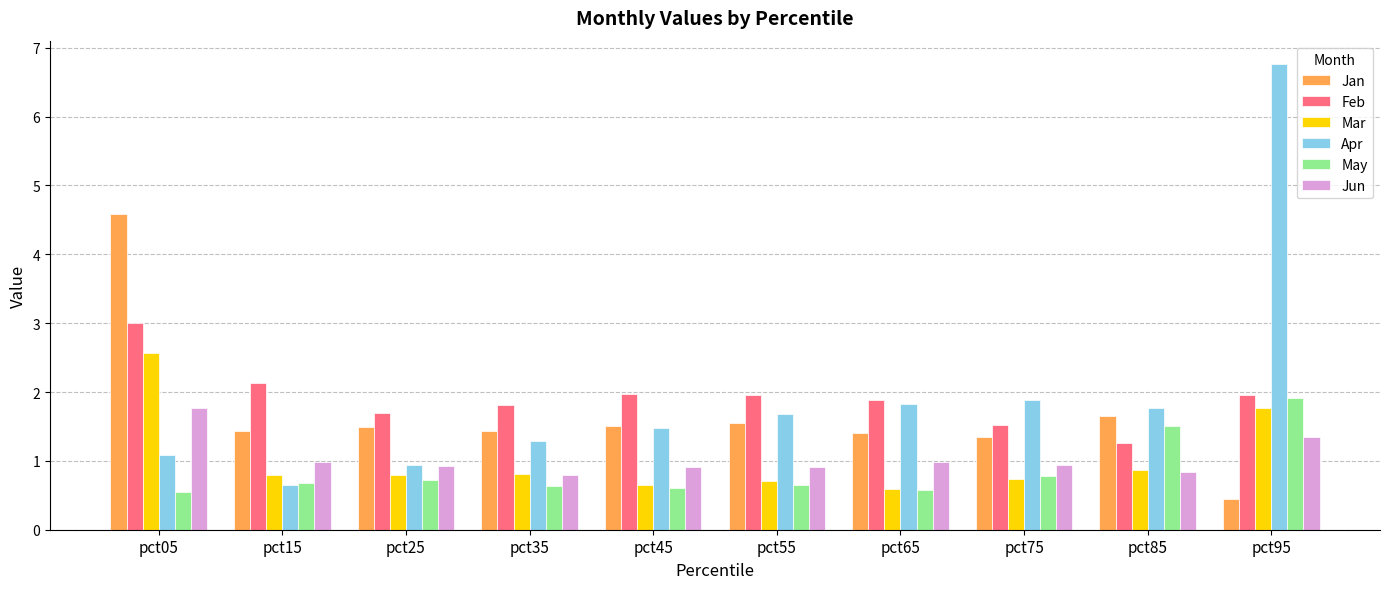

What is the difference between the maximum and minimum values in the Jan series?

4.1